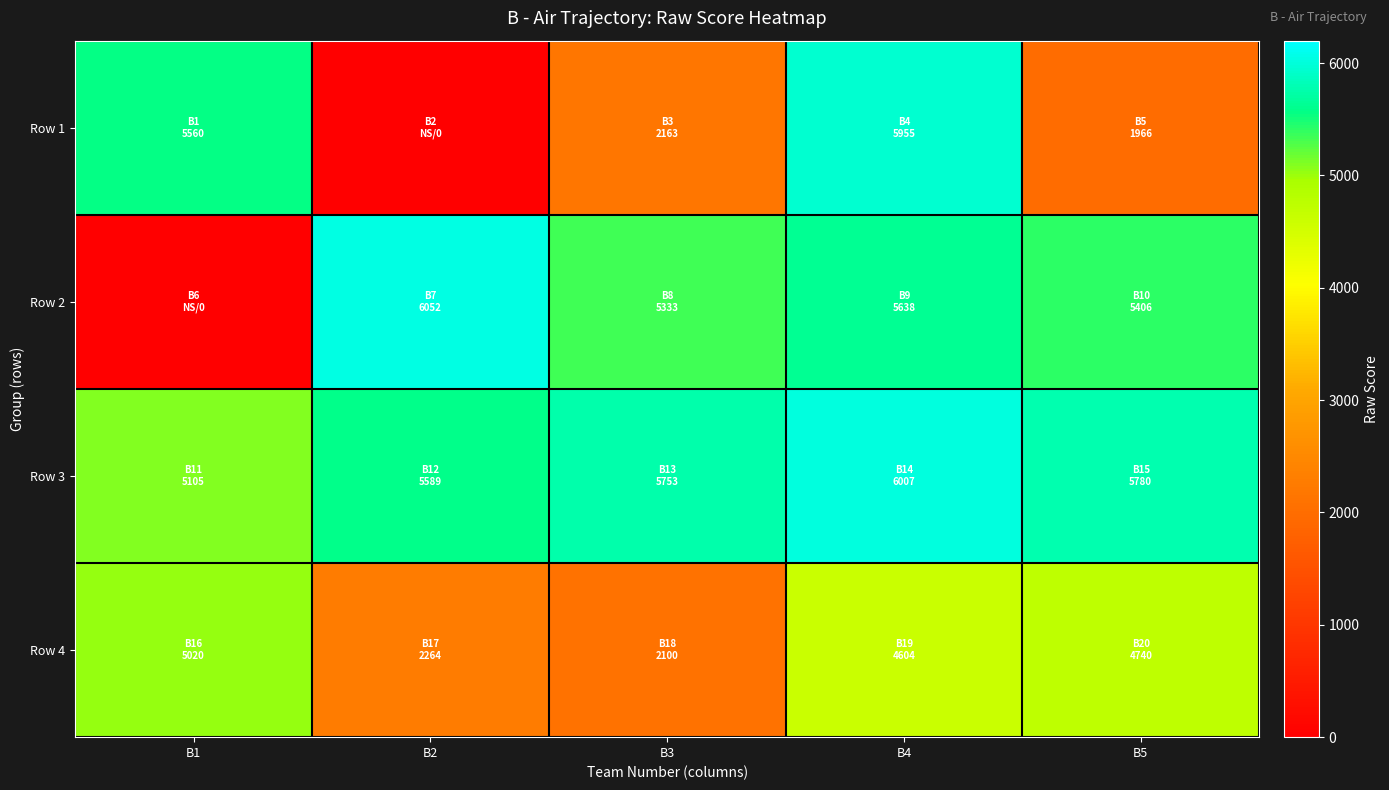

Reading left to right, what are all the values shown in this chart?

Row 1: B1=5560	B2=0	B3=2163	B4=5955	B5=1966
Row 2: B1=0	B2=6052	B3=5333	B4=5638	B5=5406
Row 3: B1=5105	B2=5589	B3=5753	B4=6007	B5=5780
Row 4: B1=5020	B2=2264	B3=2100	B4=4604	B5=4740